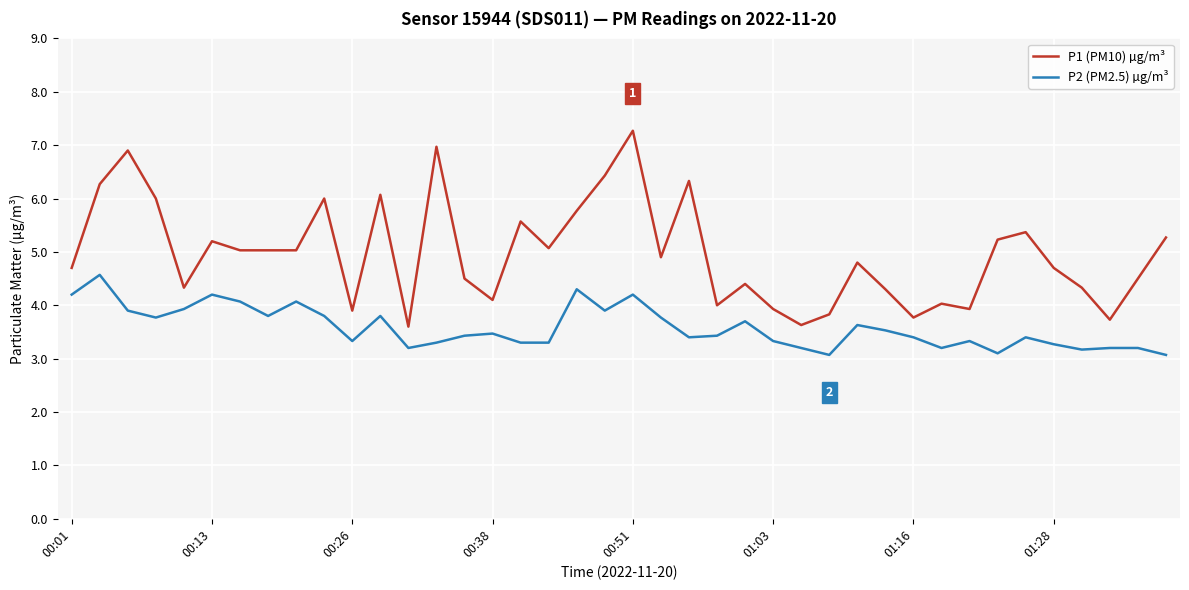

What is the lowest value of the P1 (PM10) µg/m³ series?

3.6